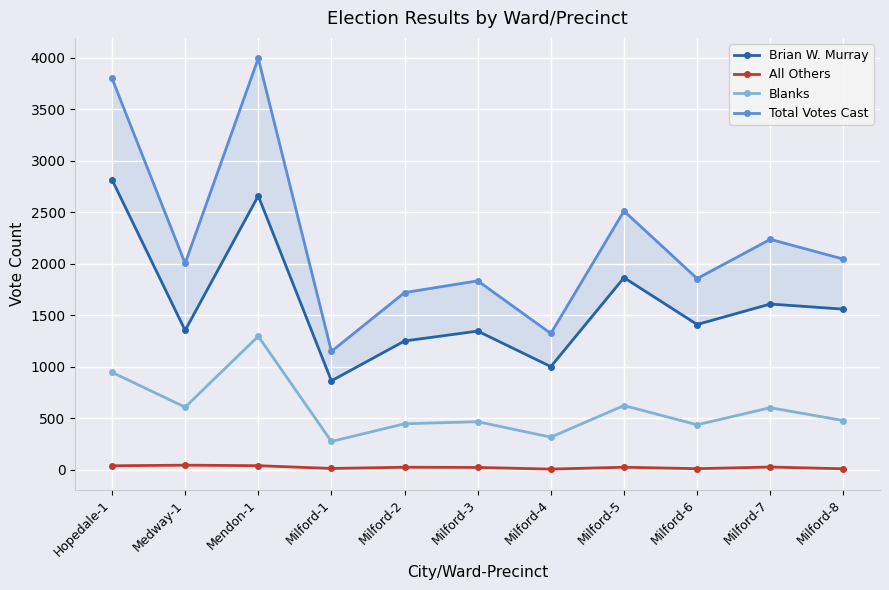

The Brian W. Murray series shows 1346 at Milford-3. True or false?

True